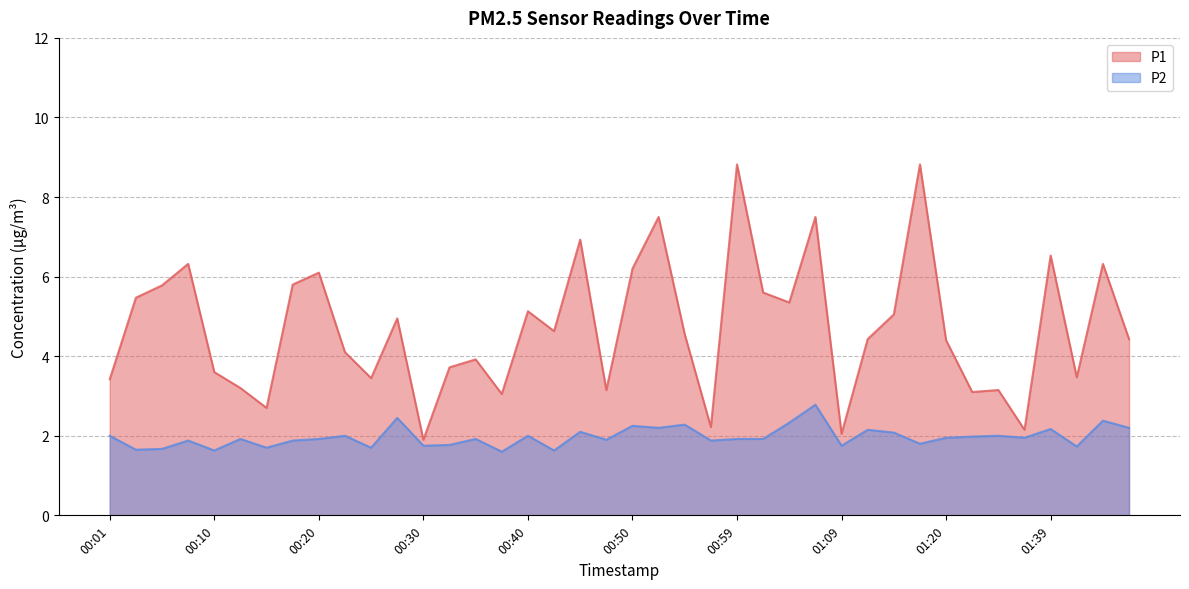

What position from the left is 01:36?

36